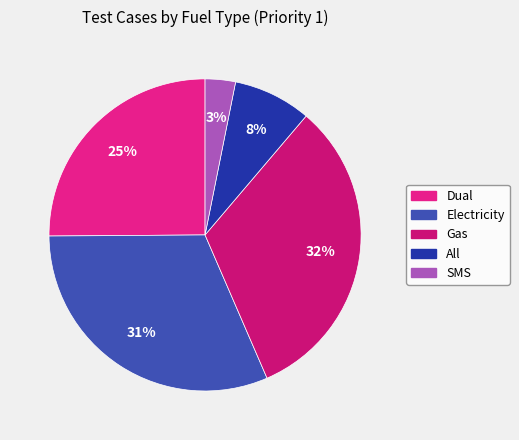

To the nearest percent, what percentage of the pie is SMS?

3%